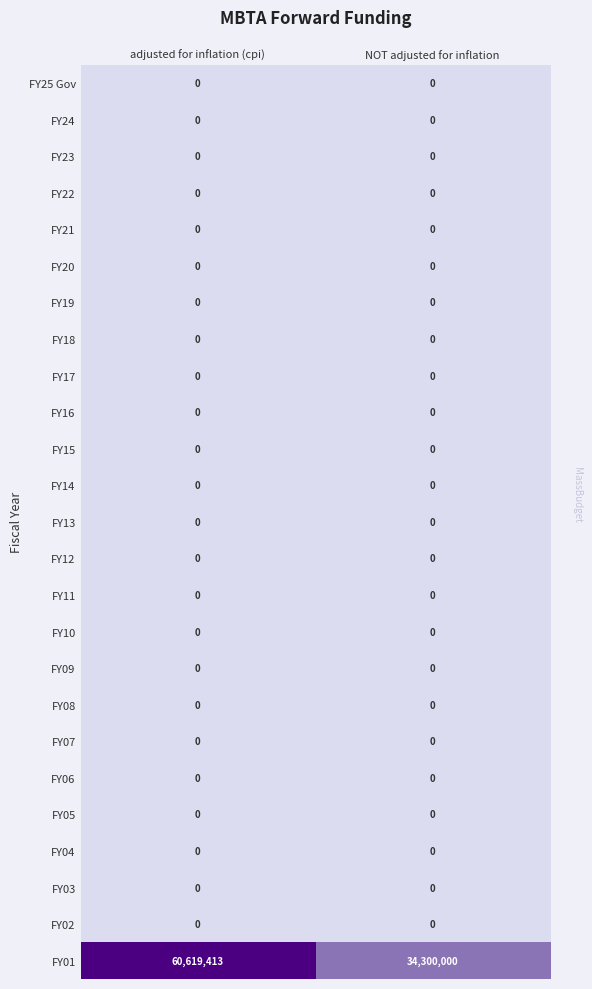

At how many categories does at least one series exceed 32363782?

2